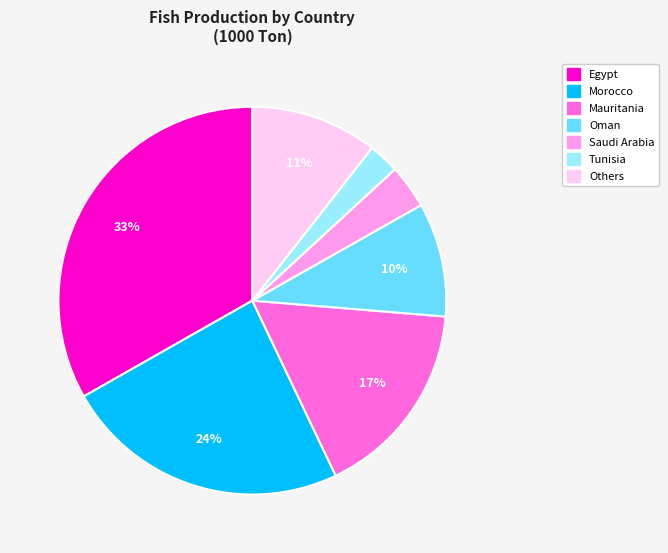

Does any single category account for the majority?

No